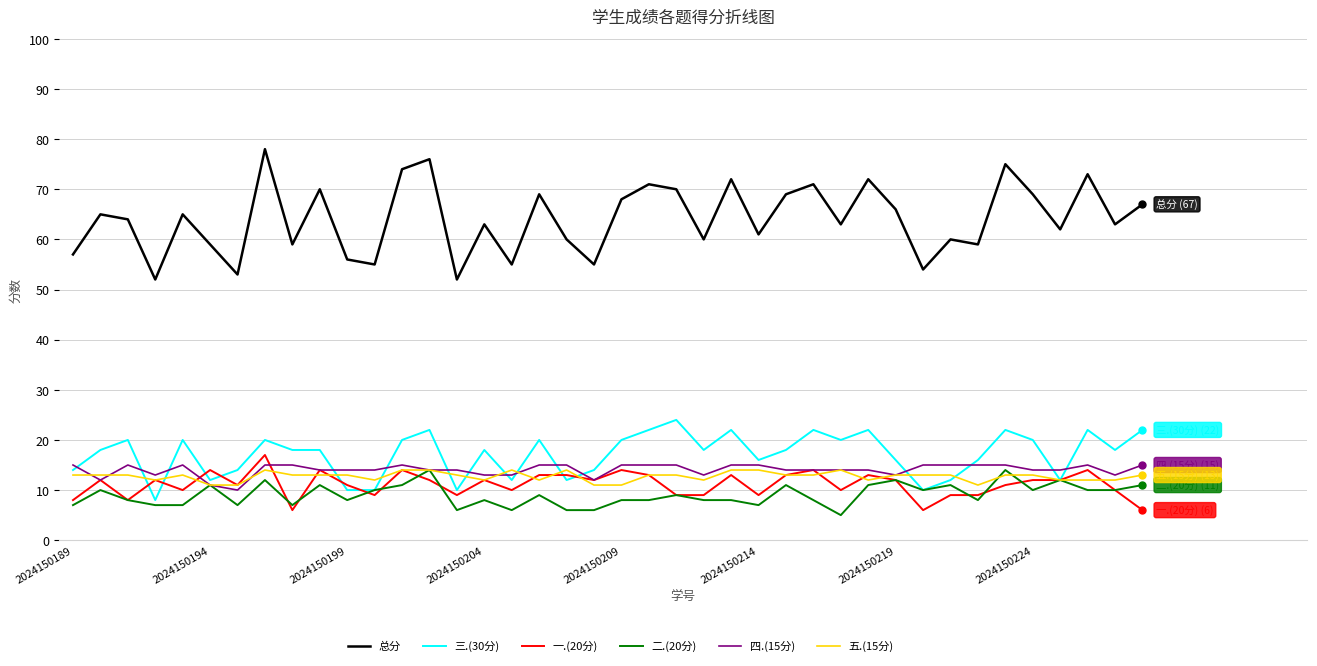

Which series has the largest total across all categories?

总分